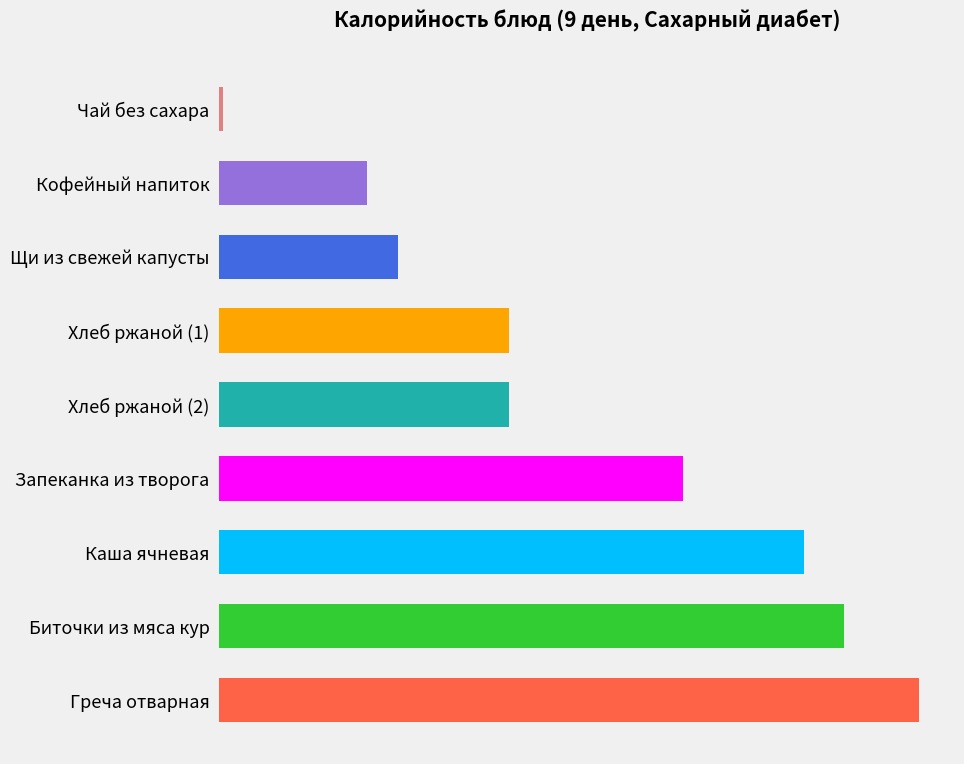

How many distinct data groups are displayed?

1